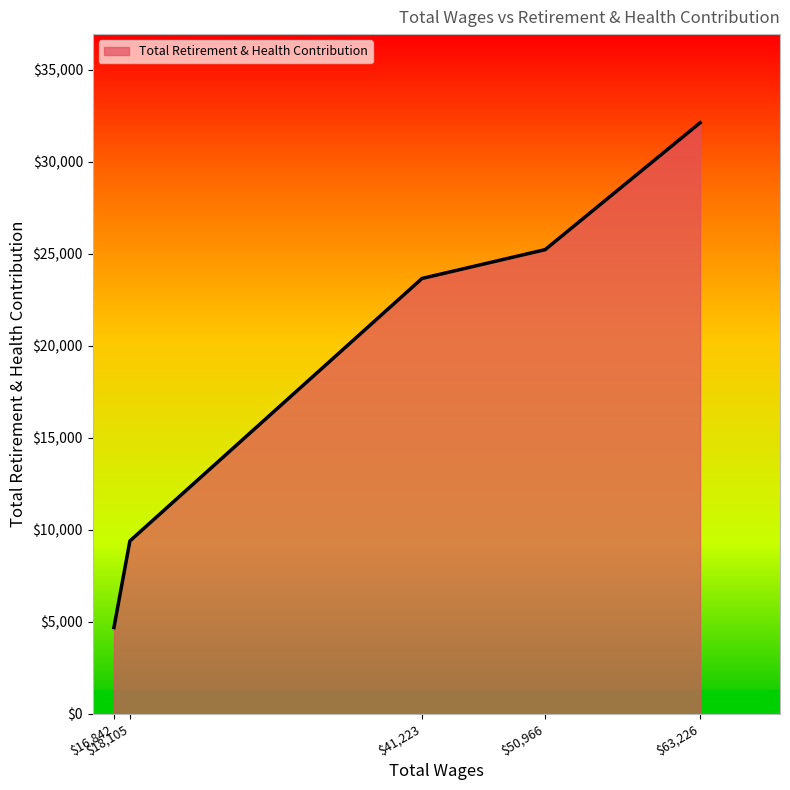

What is the sum of all values?

95067